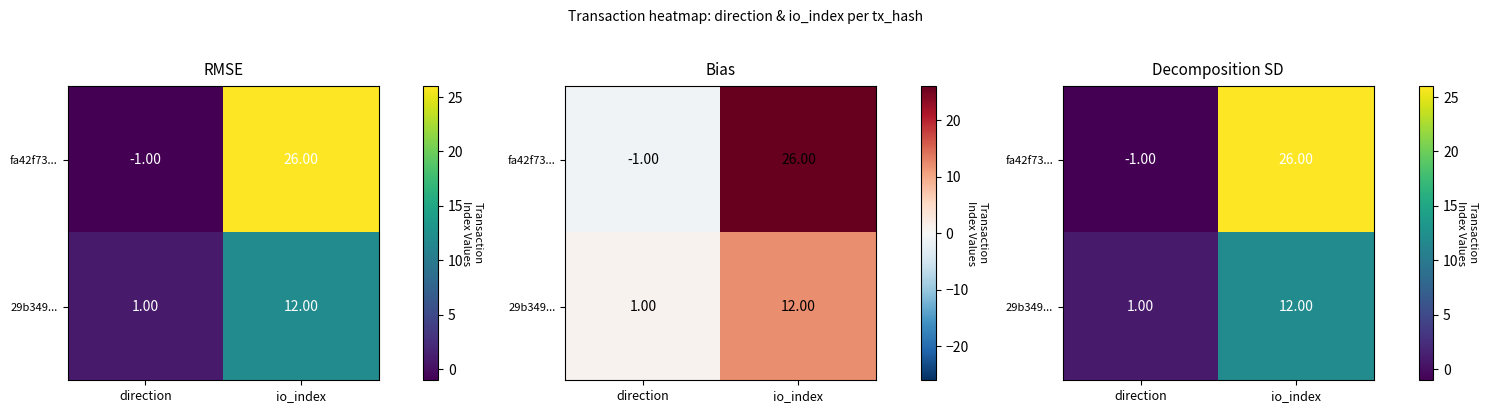

What is the spread (max minus min) of values at io_index?

14